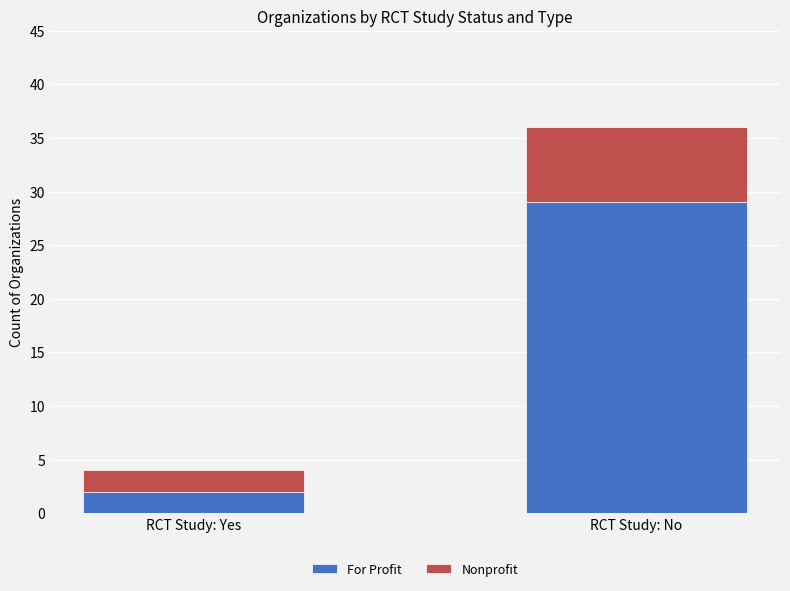

At which category is the sum across all series the highest?

RCT Study: No